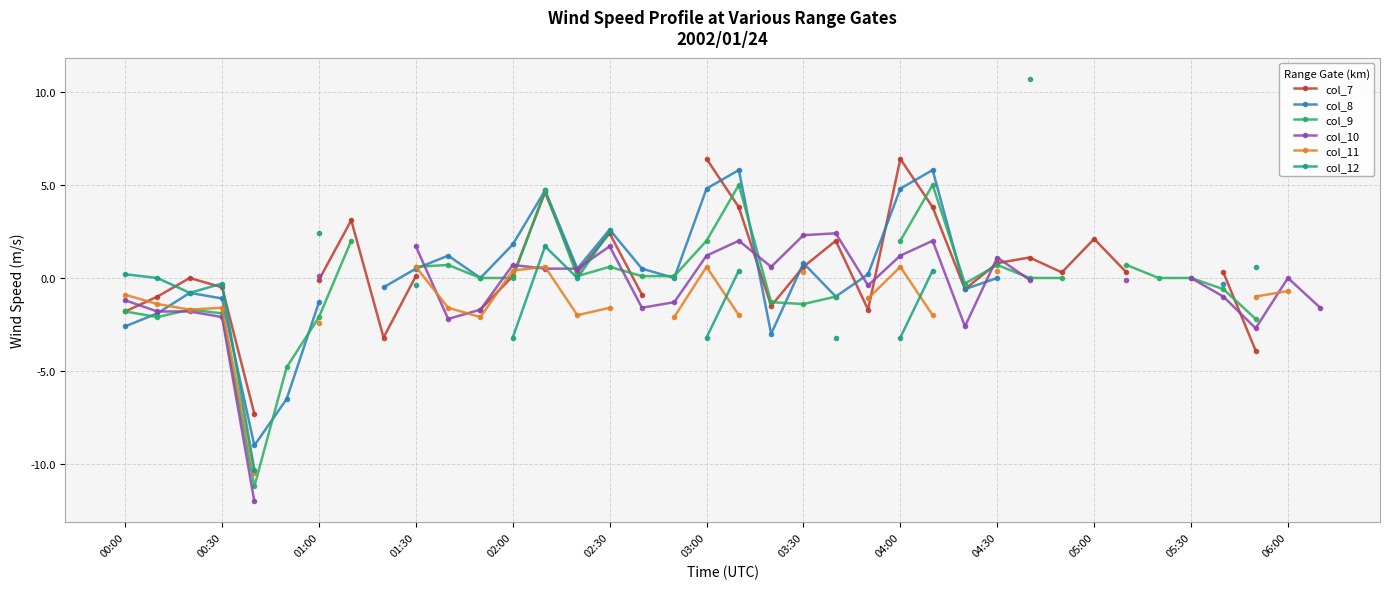

True or false: col_9 and col_7 cross at least once.

True